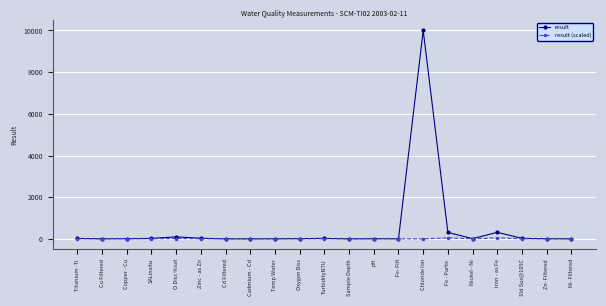

Which series has the largest range (max minus min)?

result